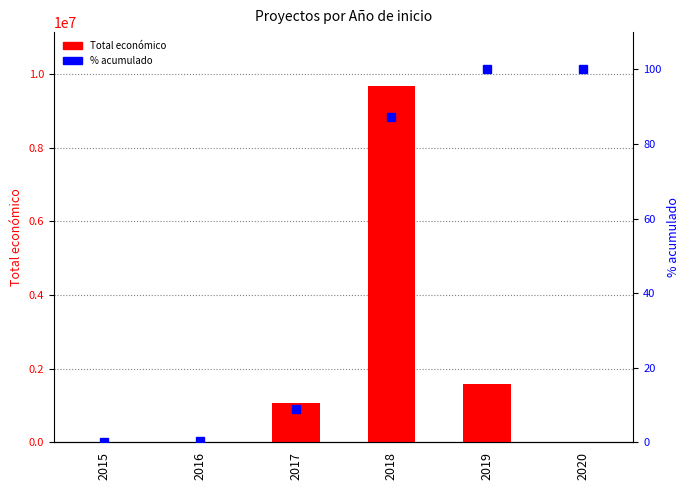

What are all the series names shown in the legend?

Total económico, % acumulado